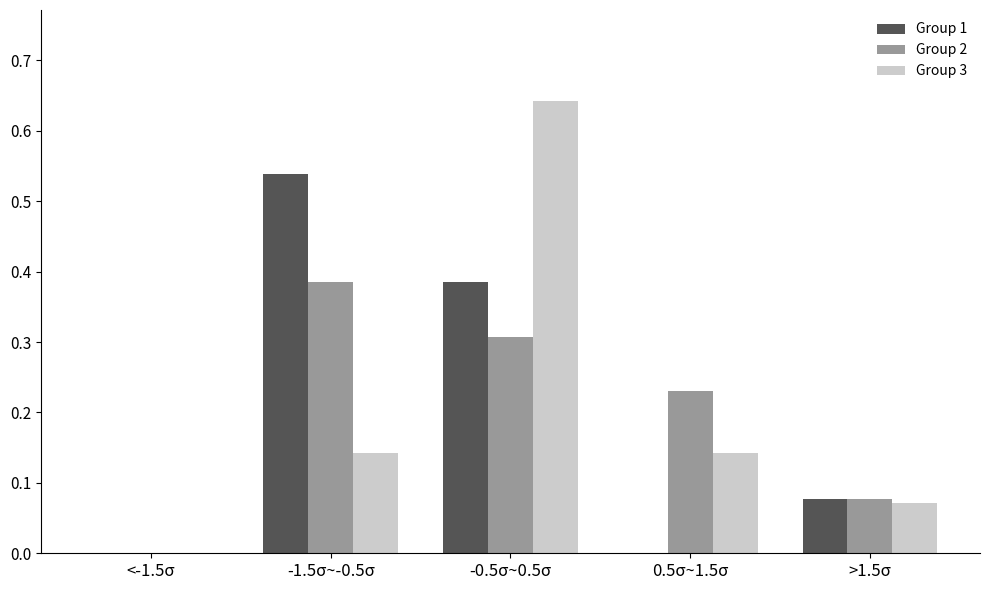

Is the value of Group 2 at 0.5σ~1.5σ greater than the value of Group 3 at >1.5σ?

Yes